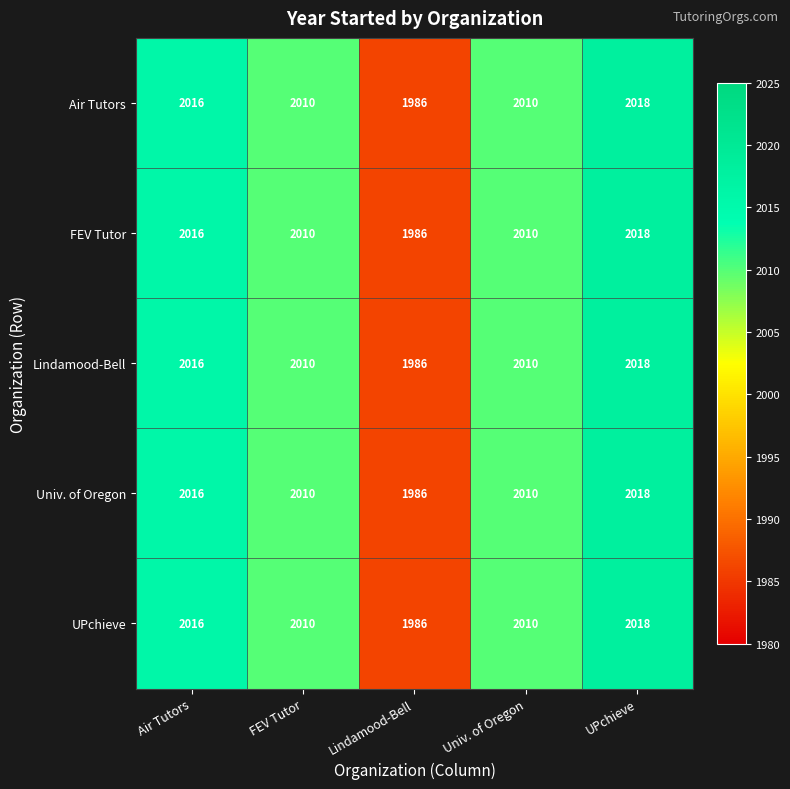

Reading right to left, extract all data points from this chart.

Air Tutors: UPchieve=2018	Univ. of Oregon=2010	Lindamood-Bell=1986	FEV Tutor=2010	Air Tutors=2016
FEV Tutor: UPchieve=2018	Univ. of Oregon=2010	Lindamood-Bell=1986	FEV Tutor=2010	Air Tutors=2016
Lindamood-Bell: UPchieve=2018	Univ. of Oregon=2010	Lindamood-Bell=1986	FEV Tutor=2010	Air Tutors=2016
Univ. of Oregon: UPchieve=2018	Univ. of Oregon=2010	Lindamood-Bell=1986	FEV Tutor=2010	Air Tutors=2016
UPchieve: UPchieve=2018	Univ. of Oregon=2010	Lindamood-Bell=1986	FEV Tutor=2010	Air Tutors=2016